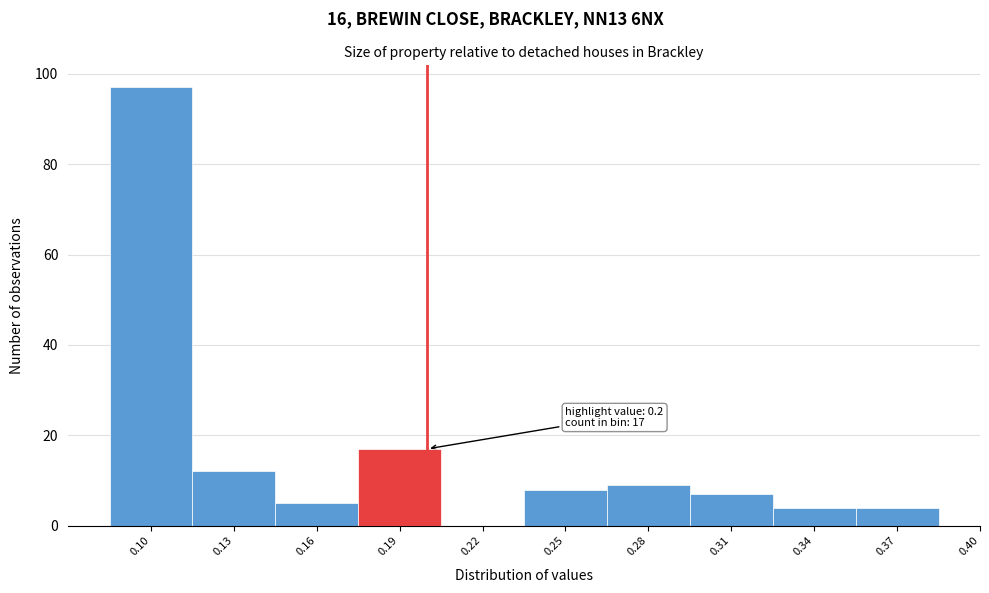

Which range on the x-axis has the tallest bar?

0.085 to 0.115